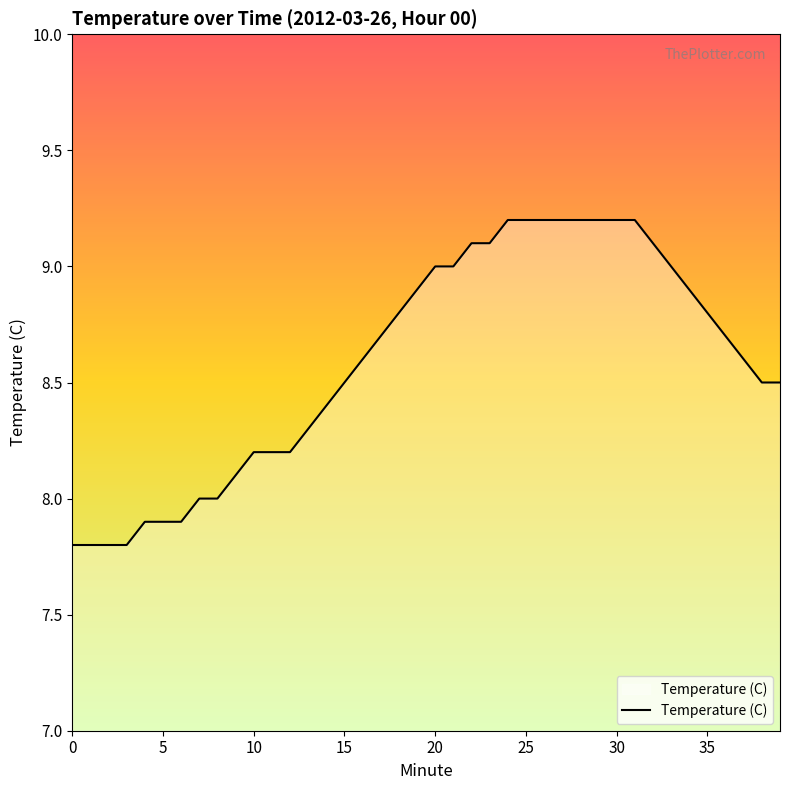

What is the difference between the maximum and minimum values?

1.4